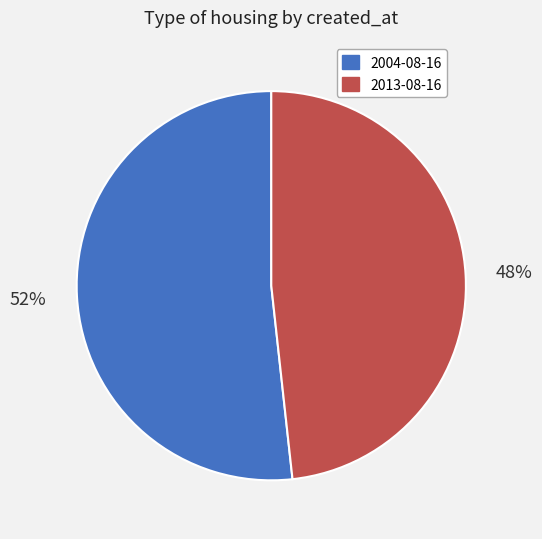

Do 2013-08-16 and 2004-08-16 together represent more than half of the pie?

Yes